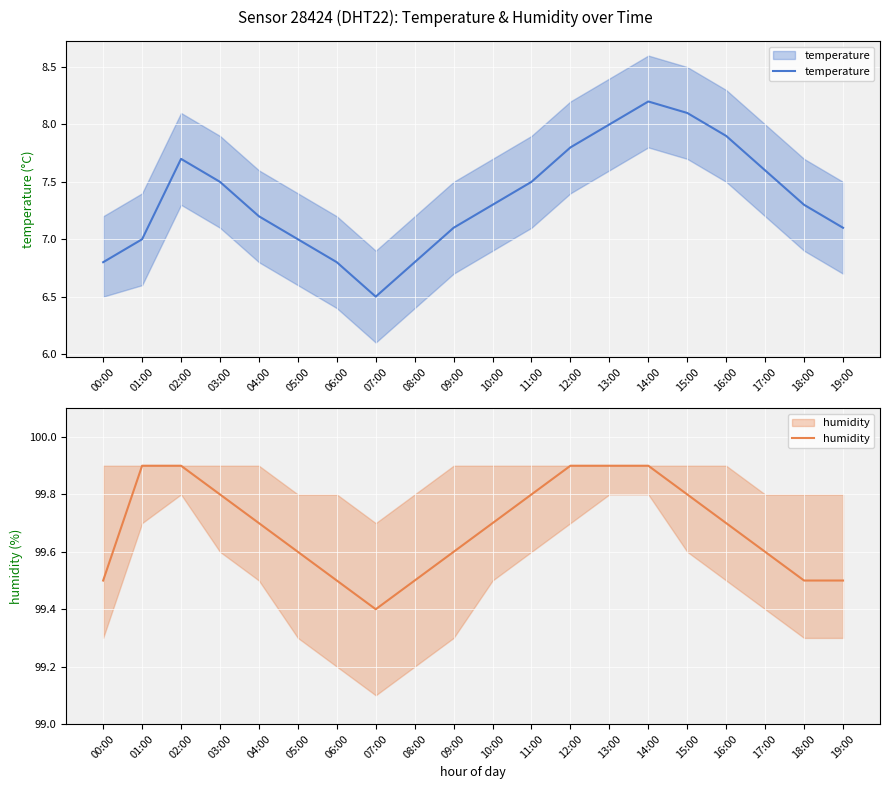

Reading left to right, what are all the values shown in this chart?

temperature: 00:00=6.8	01:00=7.0	02:00=7.7	03:00=7.5	04:00=7.2	05:00=7.0	06:00=6.8	07:00=6.5	08:00=6.8	09:00=7.1	10:00=7.3	11:00=7.5	12:00=7.8	13:00=8.0	14:00=8.2	15:00=8.1	16:00=7.9	17:00=7.6	18:00=7.3	19:00=7.1
humidity: 00:00=99.5	01:00=99.9	02:00=99.9	03:00=99.8	04:00=99.7	05:00=99.6	06:00=99.5	07:00=99.4	08:00=99.5	09:00=99.6	10:00=99.7	11:00=99.8	12:00=99.9	13:00=99.9	14:00=99.9	15:00=99.8	16:00=99.7	17:00=99.6	18:00=99.5	19:00=99.5